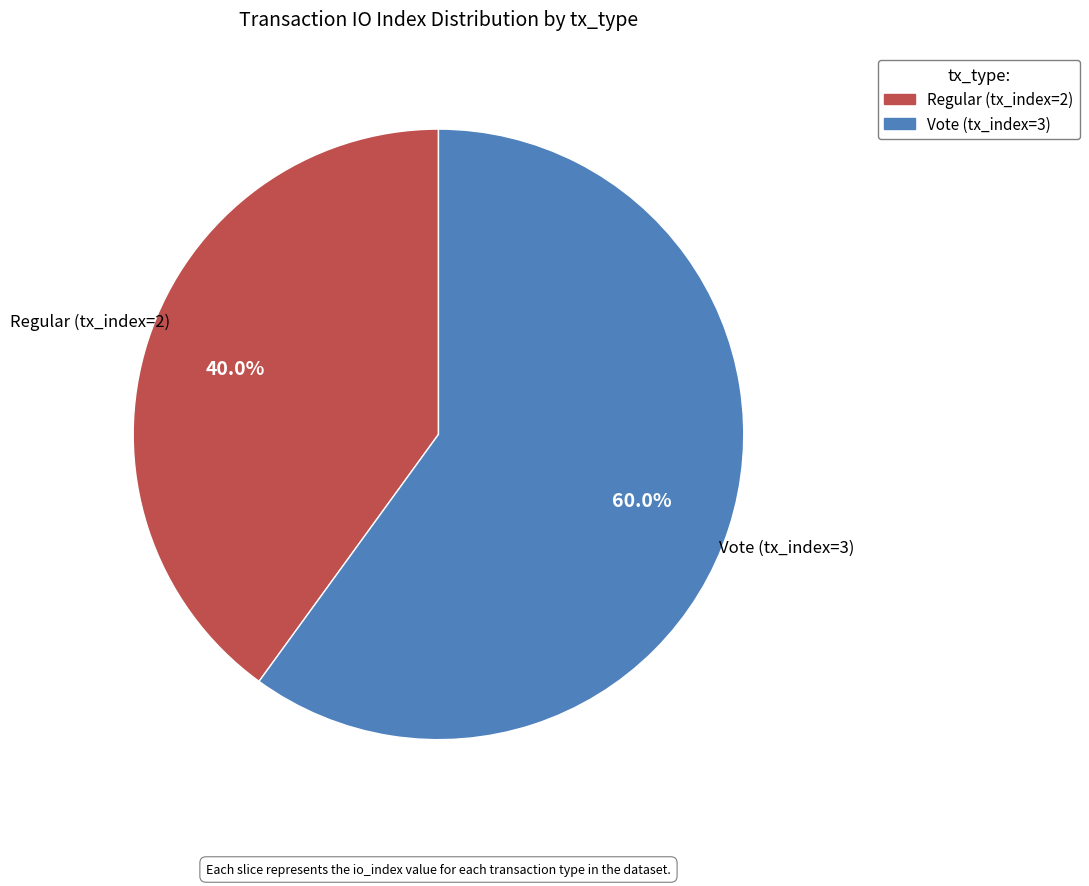

Count the number of slices in the pie.

2